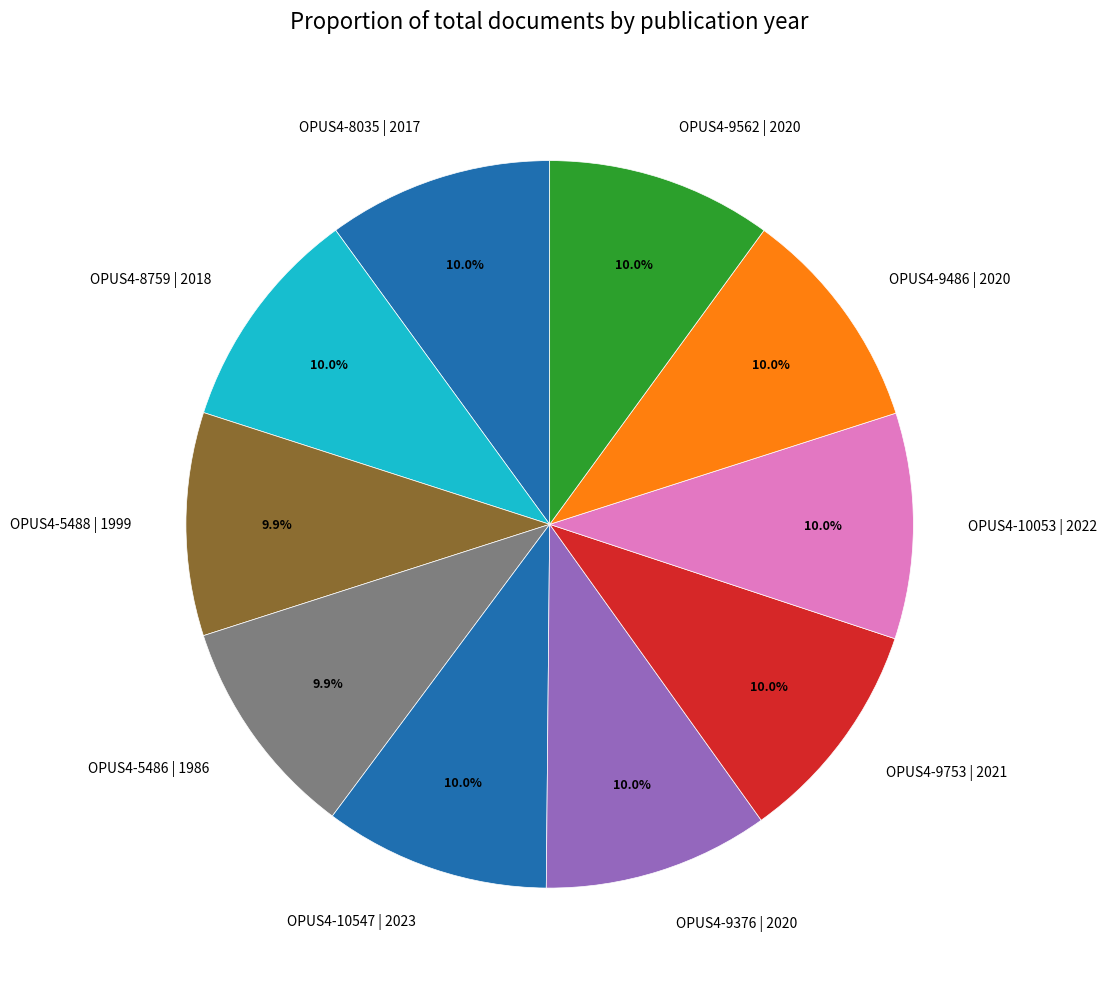

Is there a majority slice in this chart?

No